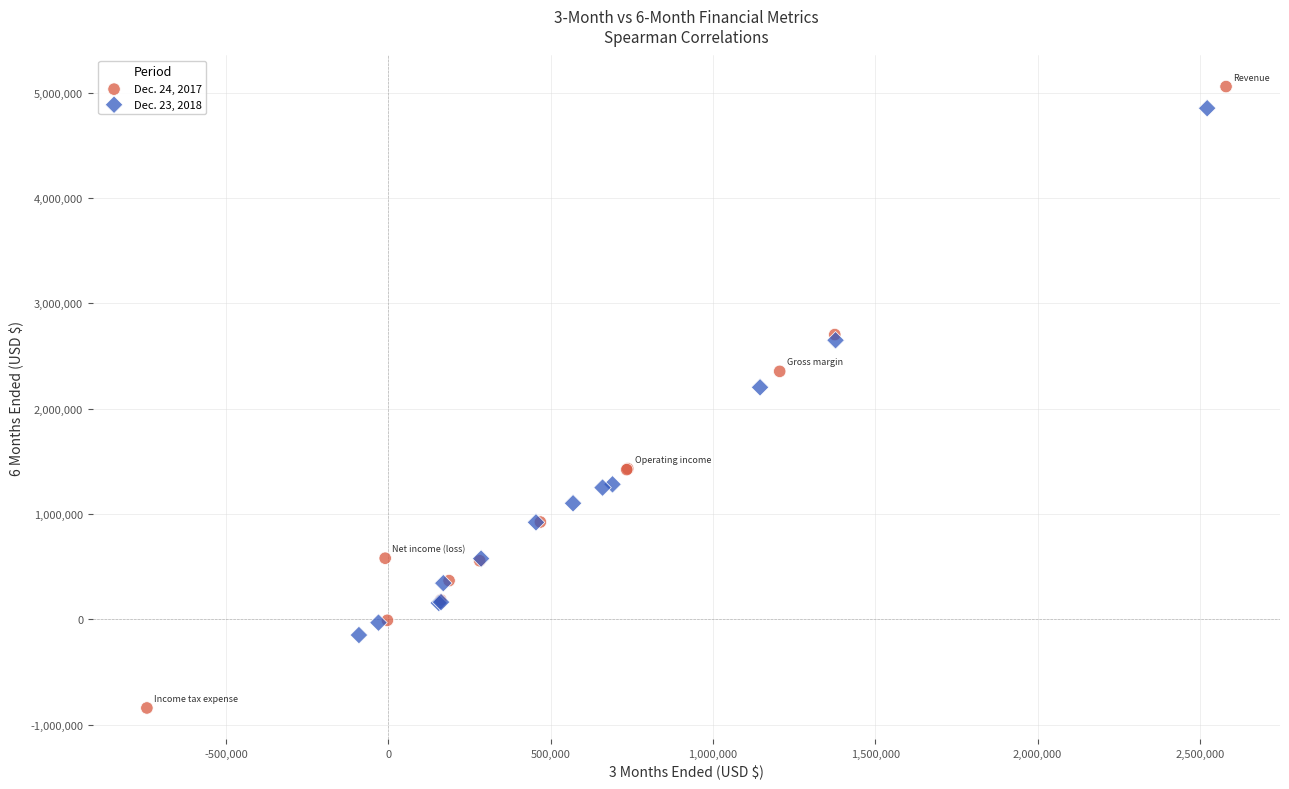

Which series contains the lowest Y value?

Dec. 24, 2017